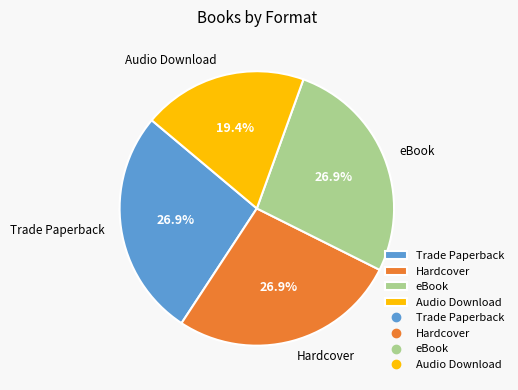

To the nearest percent, what is the combined percentage of Hardcover and Audio Download?

46%